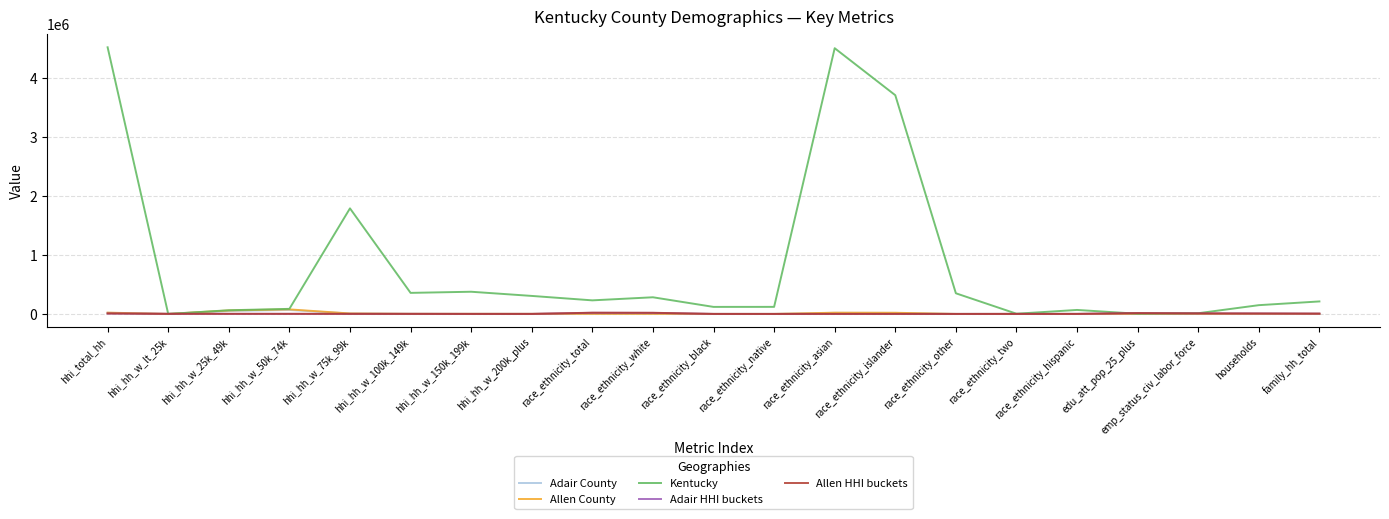

What is the maximum value shown in the chart?

4526154.0